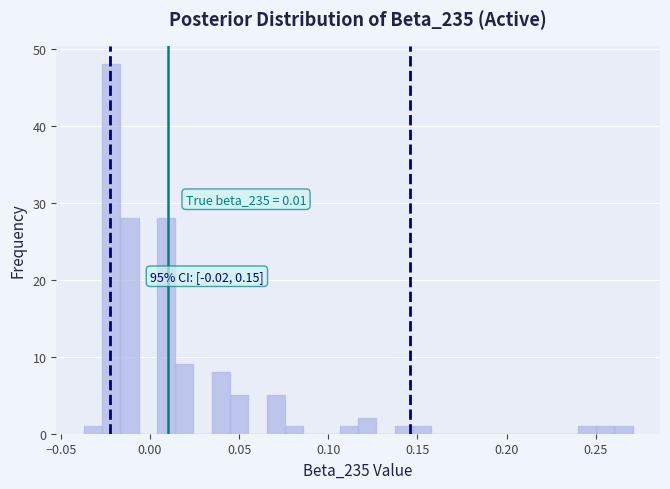

Read against the x-axis, roughly where is the centre of the tallest bar?

-0.020